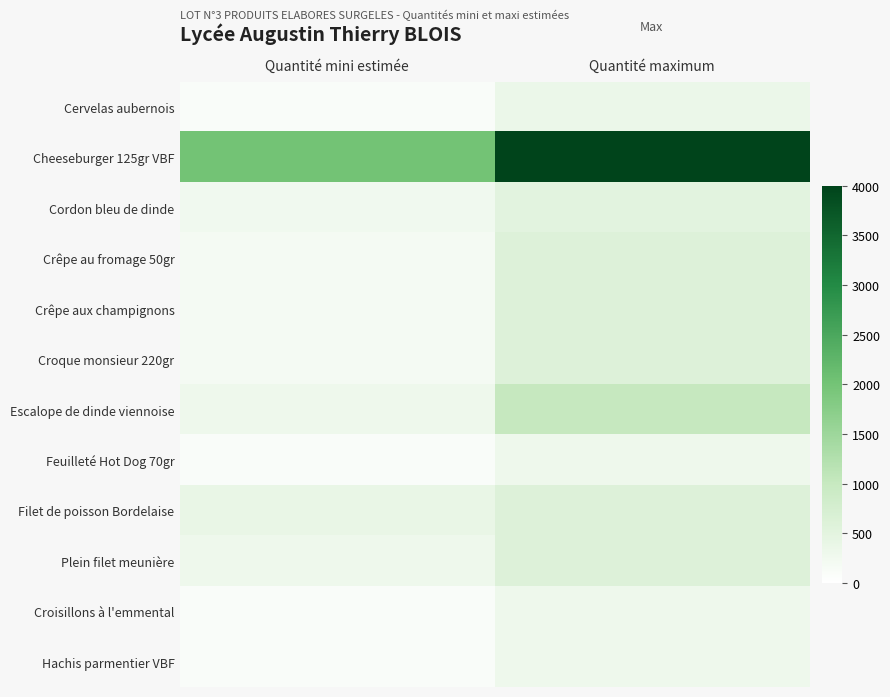

Rank the series at Quantité maximum from lowest to highest value.

Feuilleté Hot Dog 70gr, Croisillons à l'emmental, Hachis parmentier VBF, Cervelas aubernois, Cordon bleu de dinde, Crêpe au fromage 50gr, Crêpe aux champignons, Croque monsieur 220gr, Filet de poisson Bordelaise, Plein filet meunière, Escalope de dinde viennoise, Cheeseburger 125gr VBF